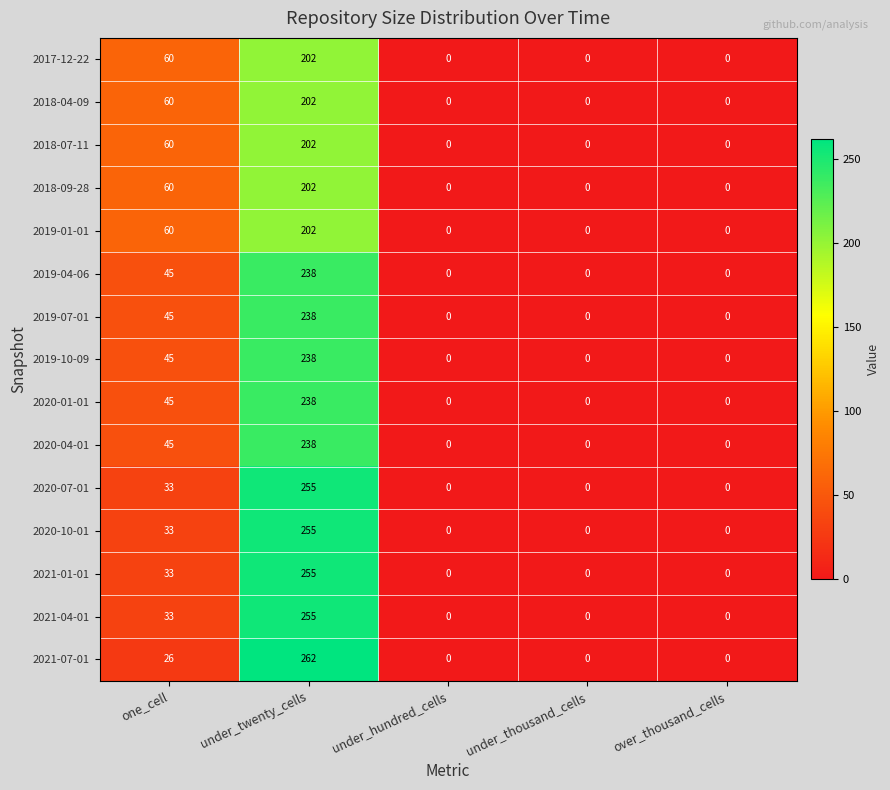

At which category is the sum across all series the highest?

under_twenty_cells